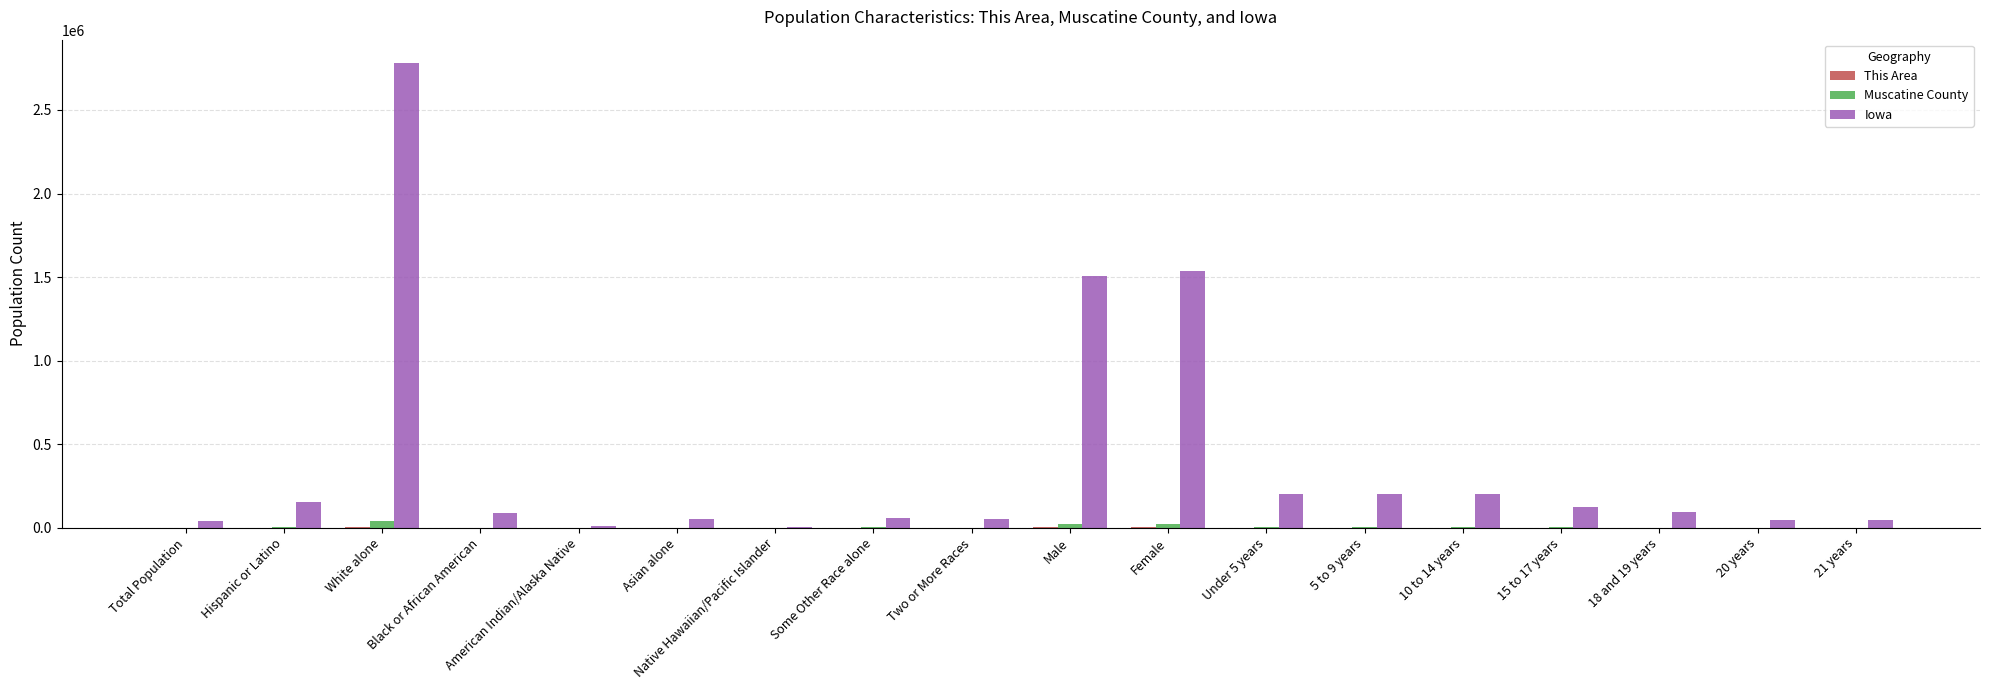

How many groups of bars are there?

18